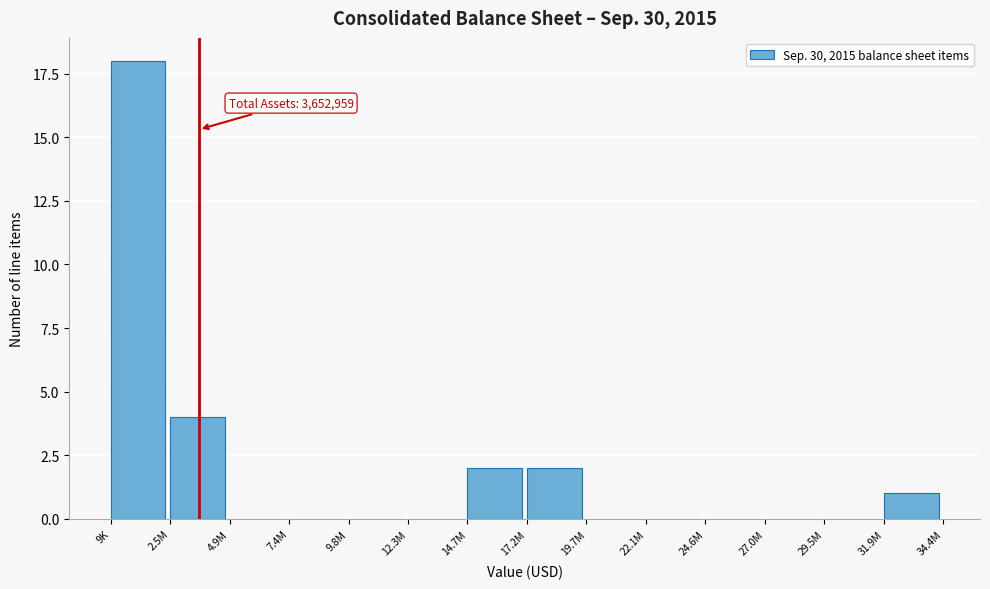

Reading left to right, what are all the values shown in this chart?

9K=18	2.5M=4	4.9M=0	7.4M=0	9.8M=0	12.3M=0	14.7M=2	17.2M=2	19.7M=0	22.1M=0	24.6M=0	27.0M=0	29.5M=0	31.9M=1